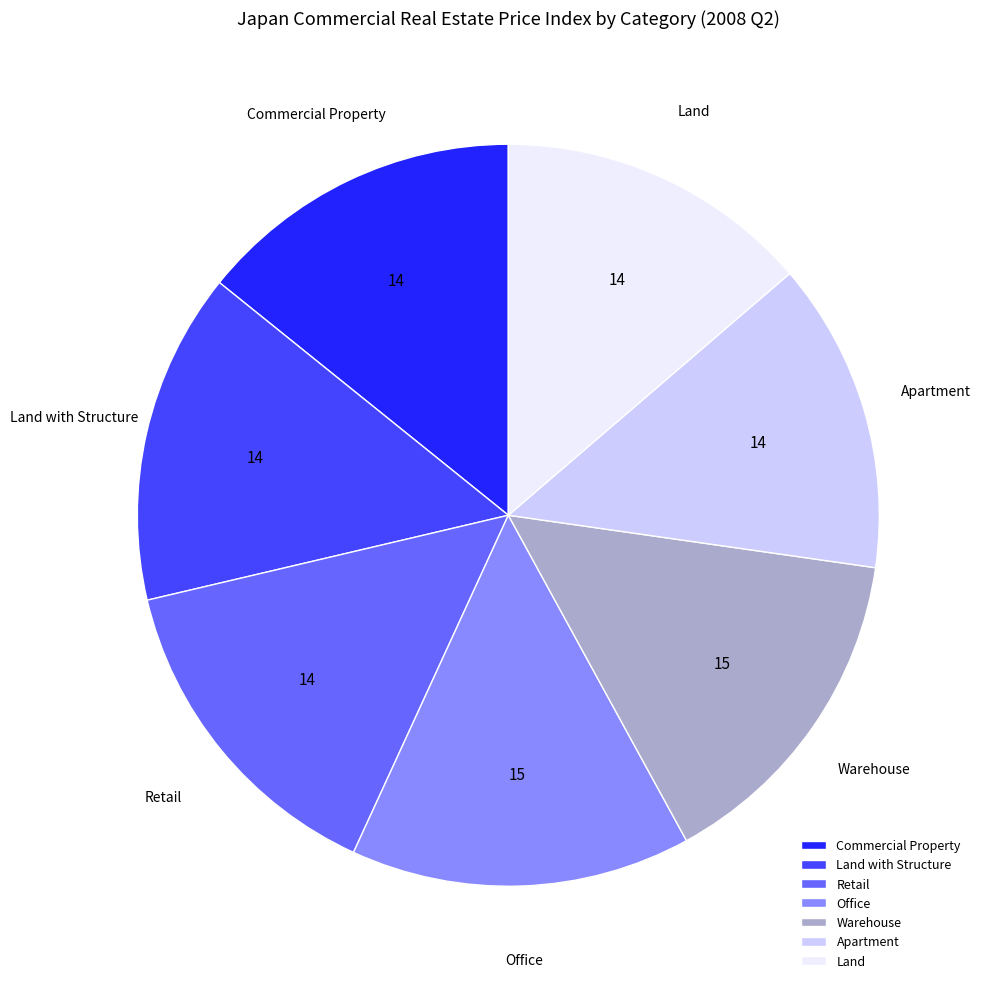

How many slices are in this pie chart?

7